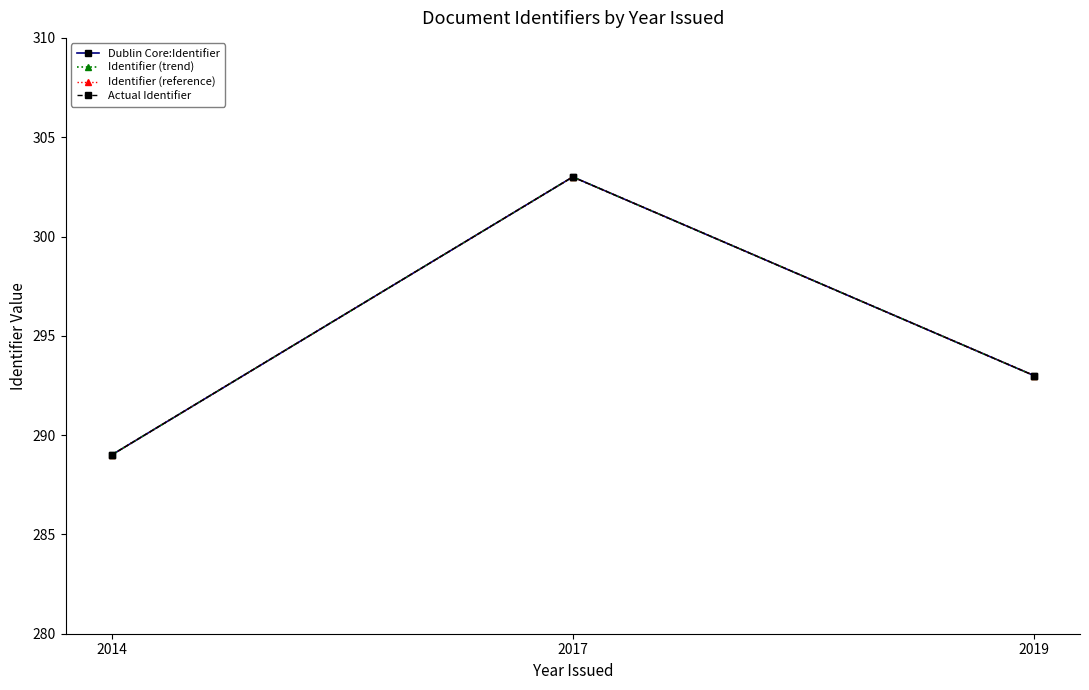

Is this an area chart (filled region under the line)?

No